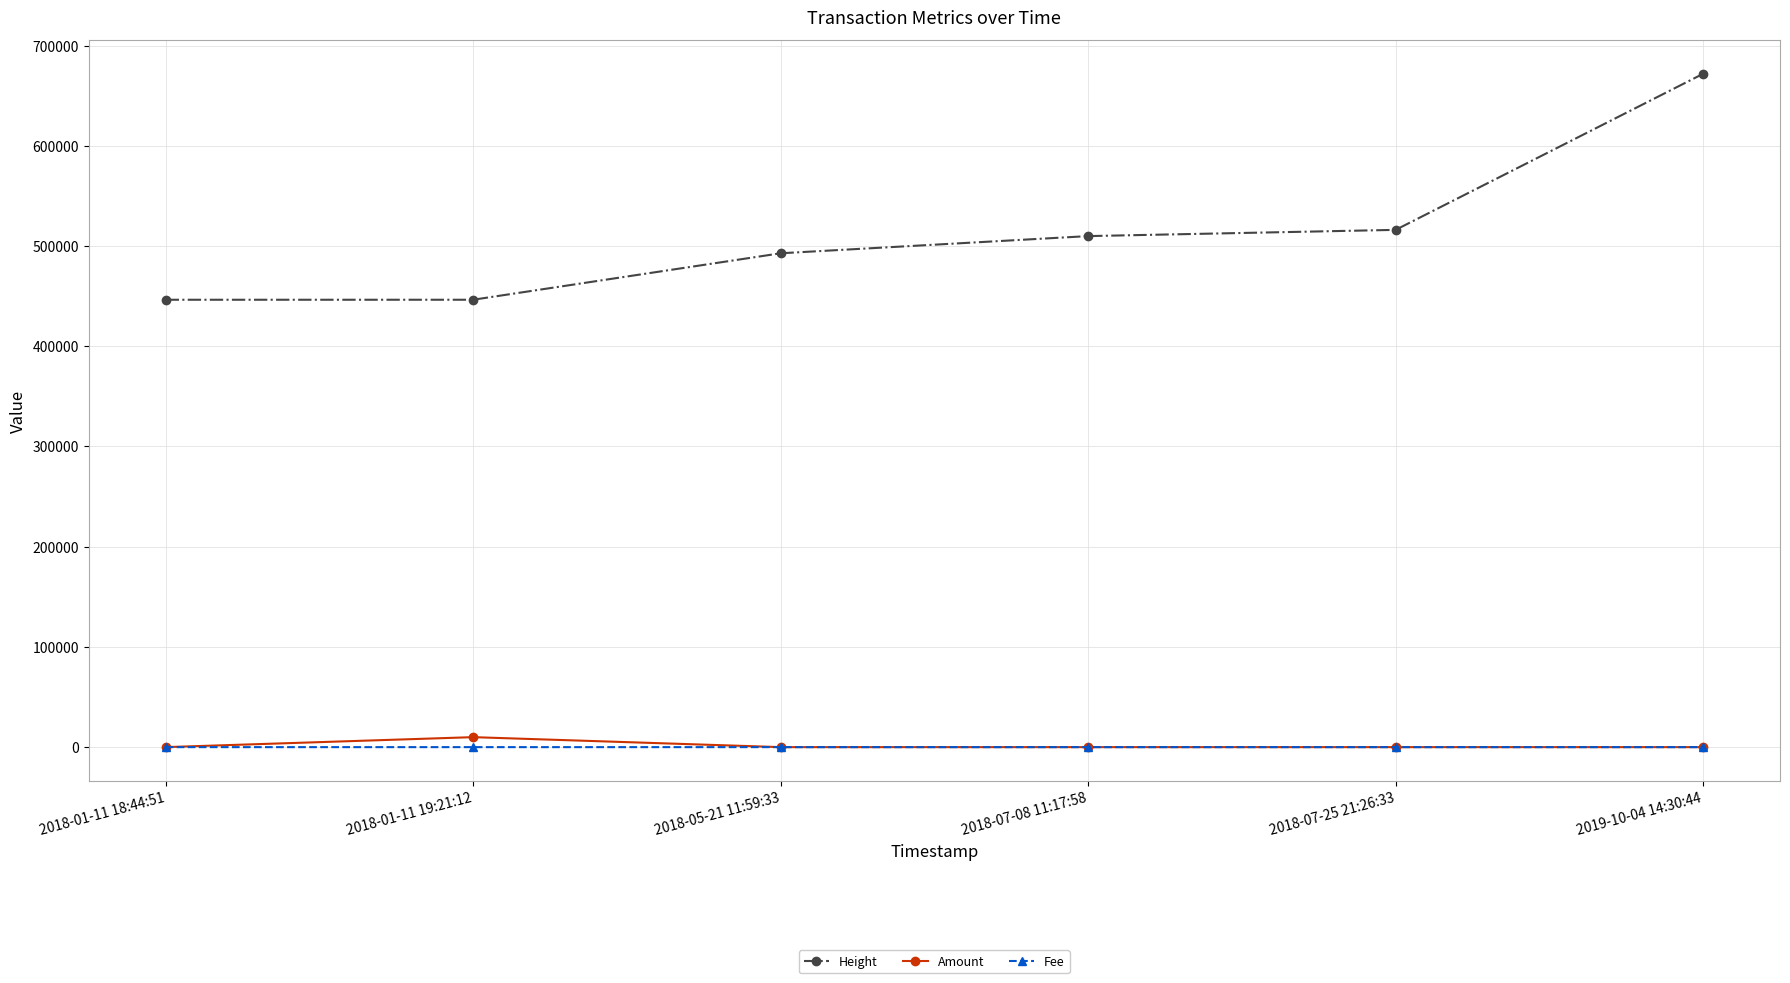

The value of Amount at 2018-07-08 11:17:58 is 0.0. True or false?

True